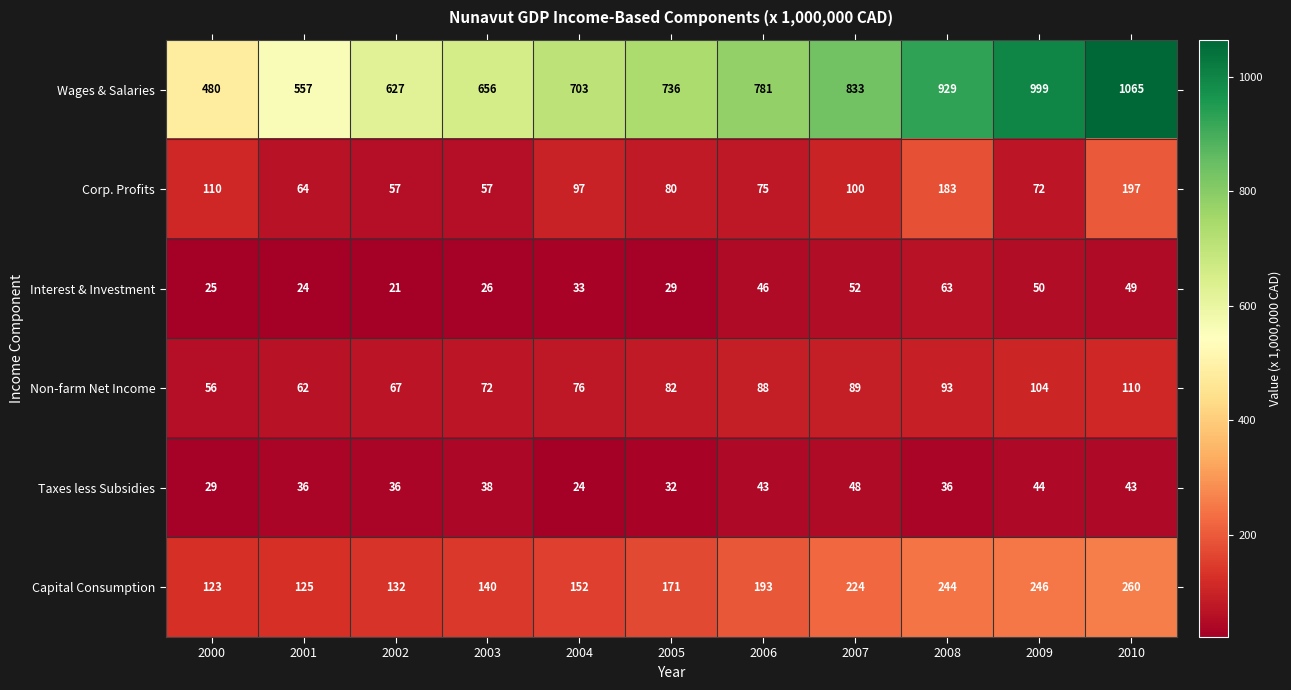

Read the Taxes less Subsidies value at 2004.

24